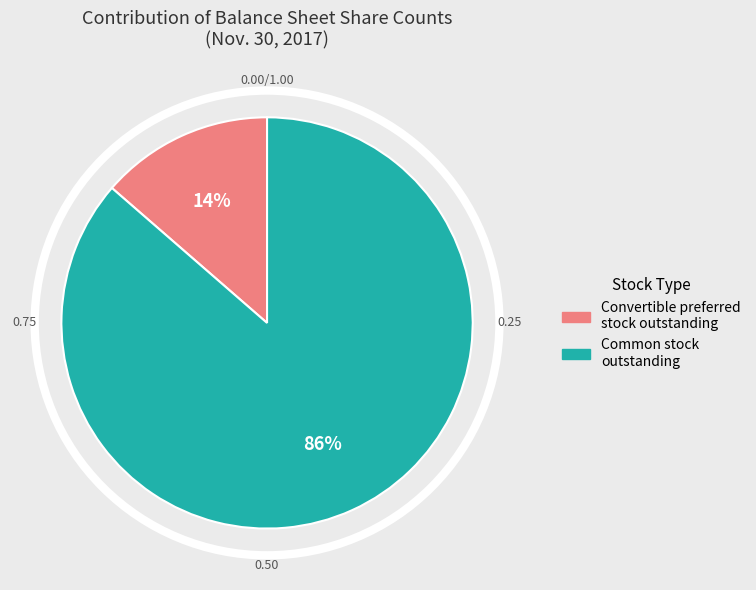

Does any single category account for the majority?

Yes